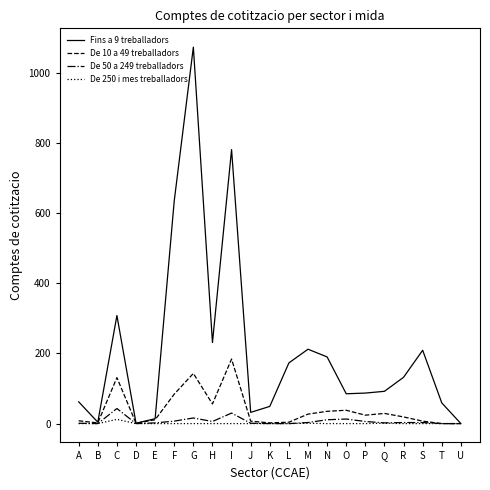

At which category does the chart reach its peak across all series?

G